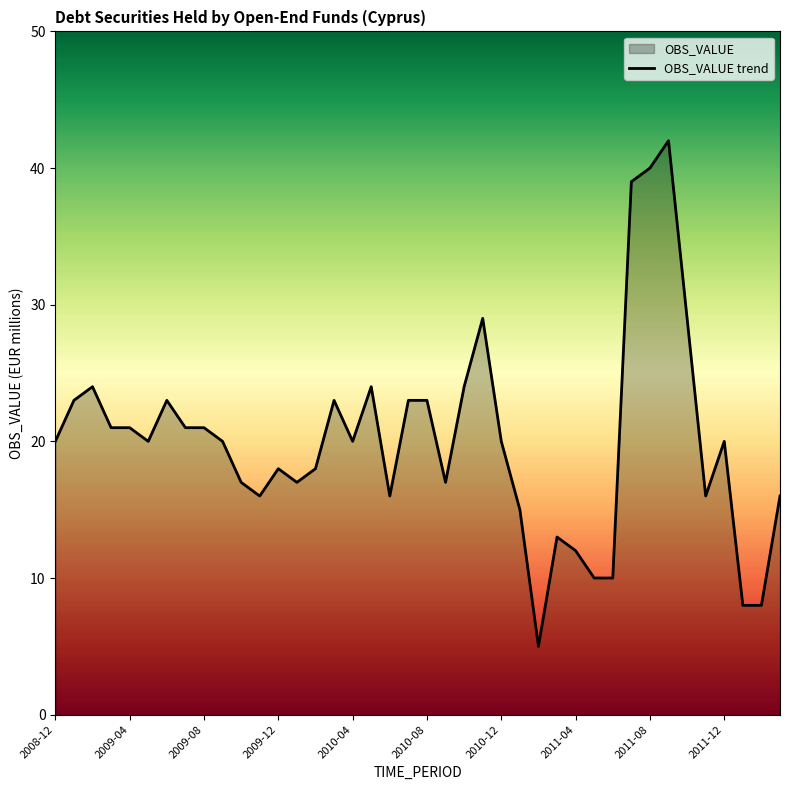

What is the smallest value displayed?

5